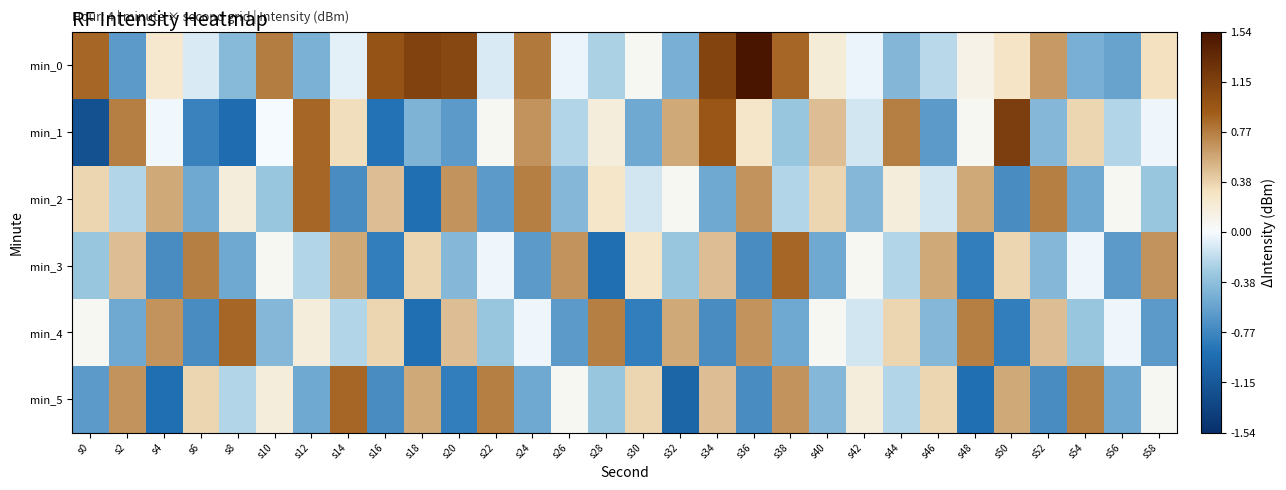

Which series has the largest total across all categories?

min_0